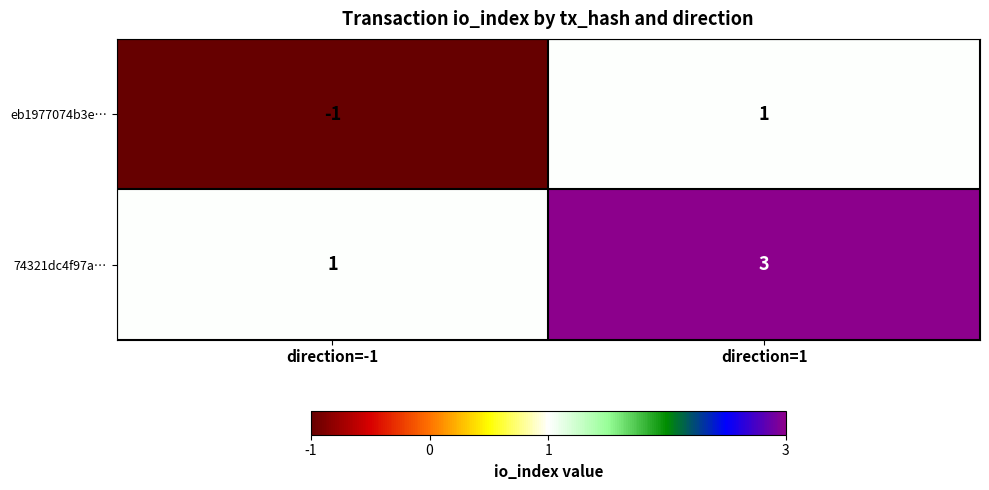

List the series in order of their overall mean, highest first.

74321dc4f97a…, eb1977074b3e…